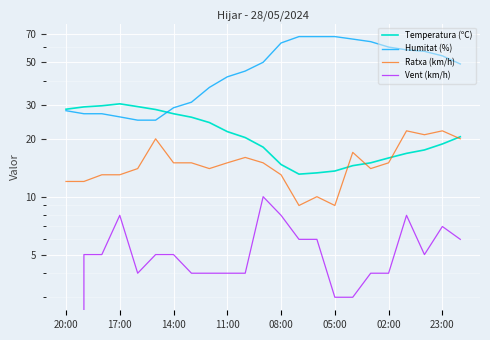

What is the difference between the maximum and minimum values in the Ratxa (km/h) series?

13.0